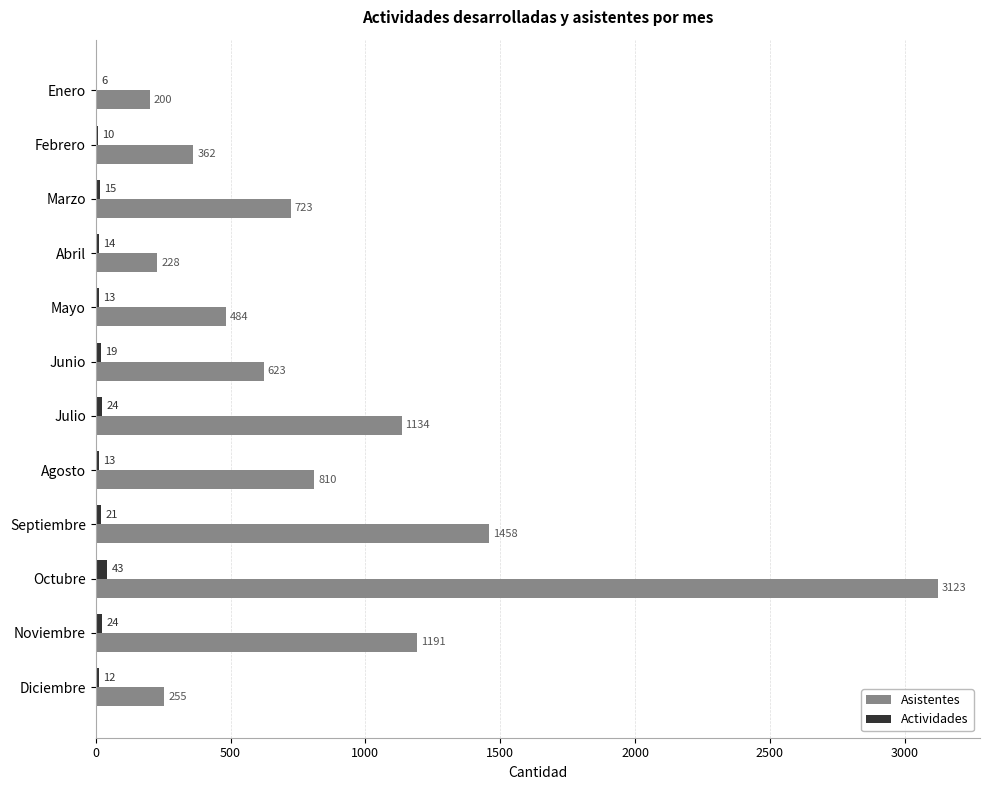

What is the sum of the Asistentes values at Febrero and Diciembre?

617